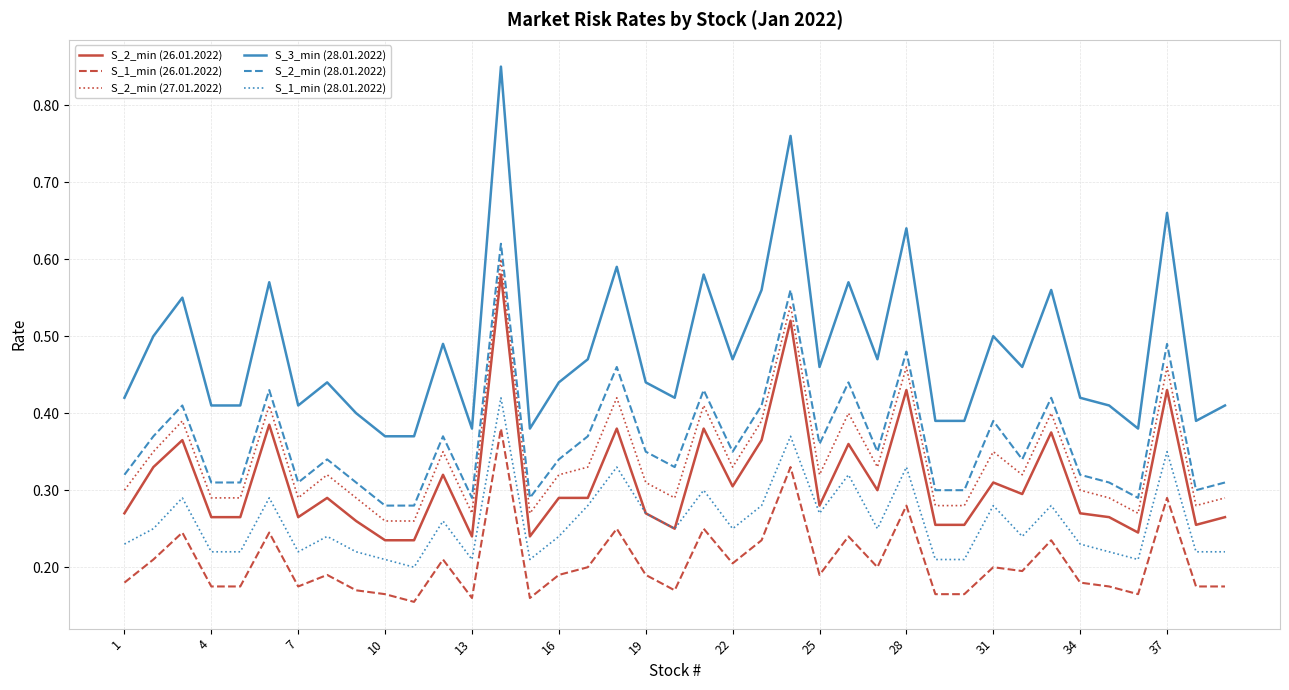

True or false: S_2_min (26.01.2022) and S_1_min (26.01.2022) intersect in this chart.

False